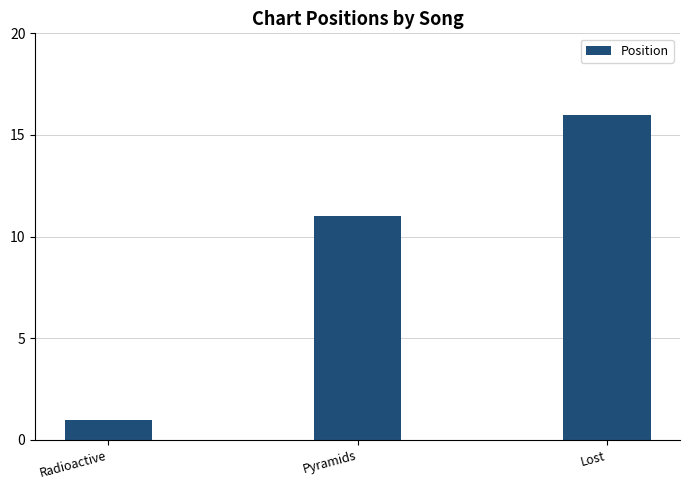

Rank the categories by value from lowest to highest.

Radioactive, Pyramids, Lost